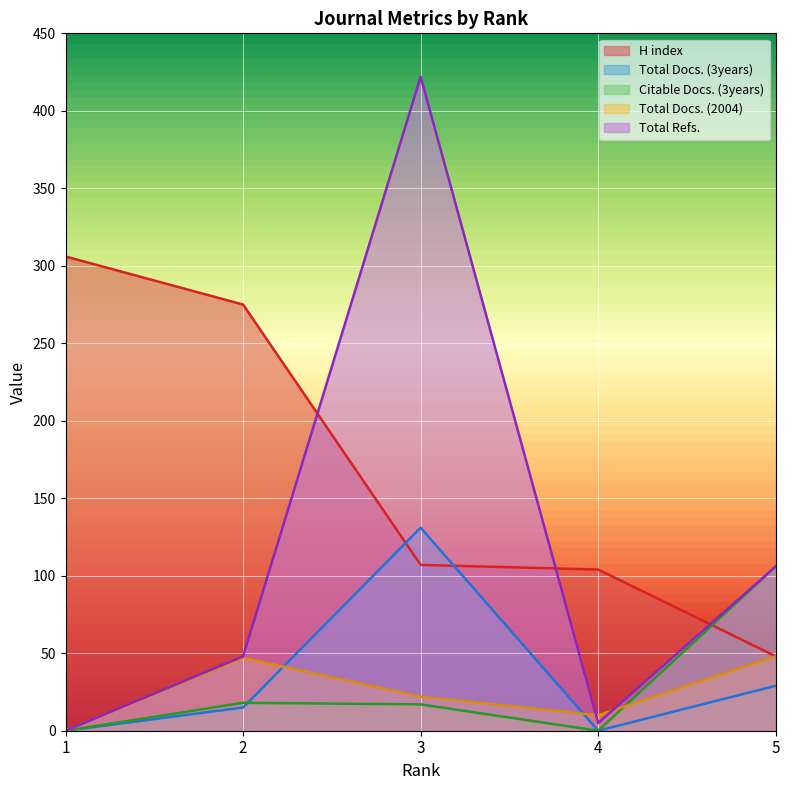

What are all the series names shown in the legend?

H index, Total Docs. (3years), Citable Docs. (3years), Total Docs. (2004), Total Refs.